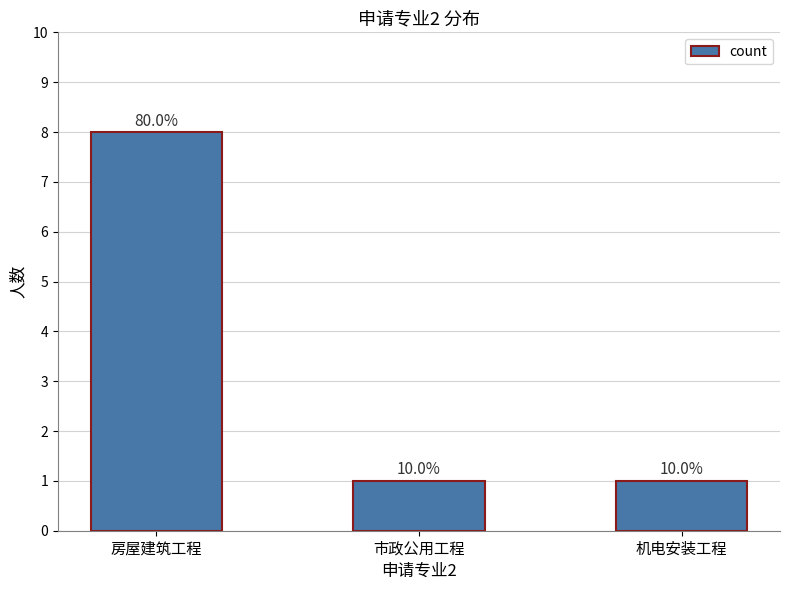

How many bars are there in total?

3